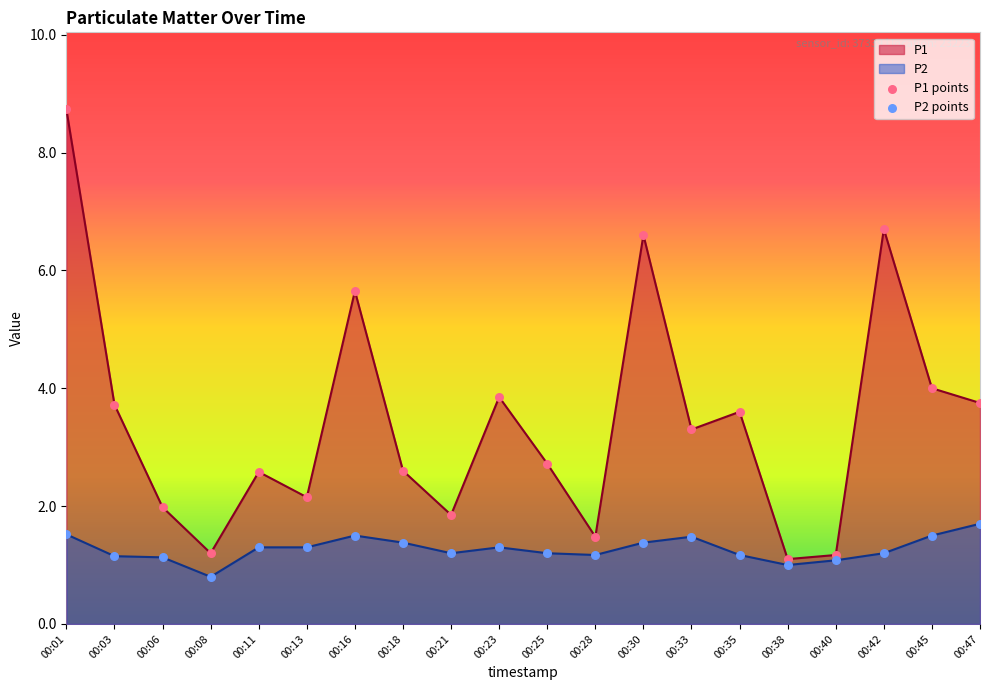

What are all the series names shown in the legend?

P1, P2